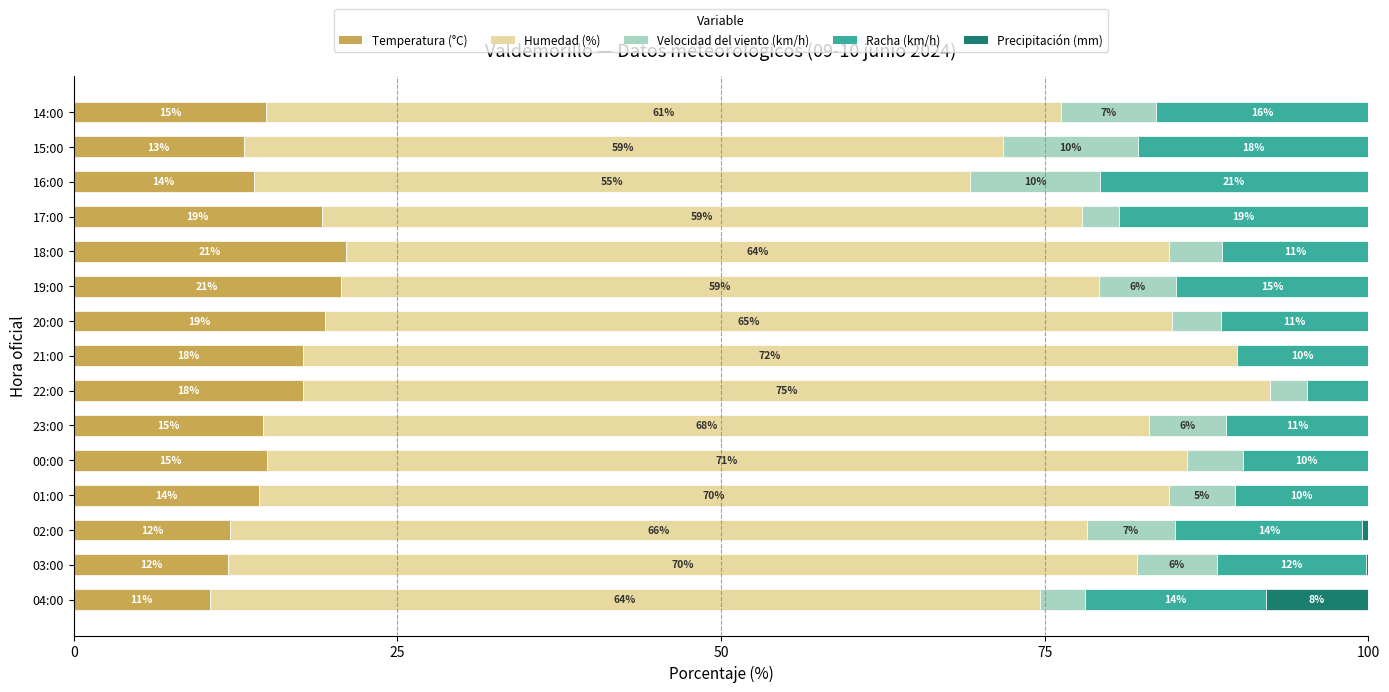

What is the maximum value for Temperatura (°C)?

21.0